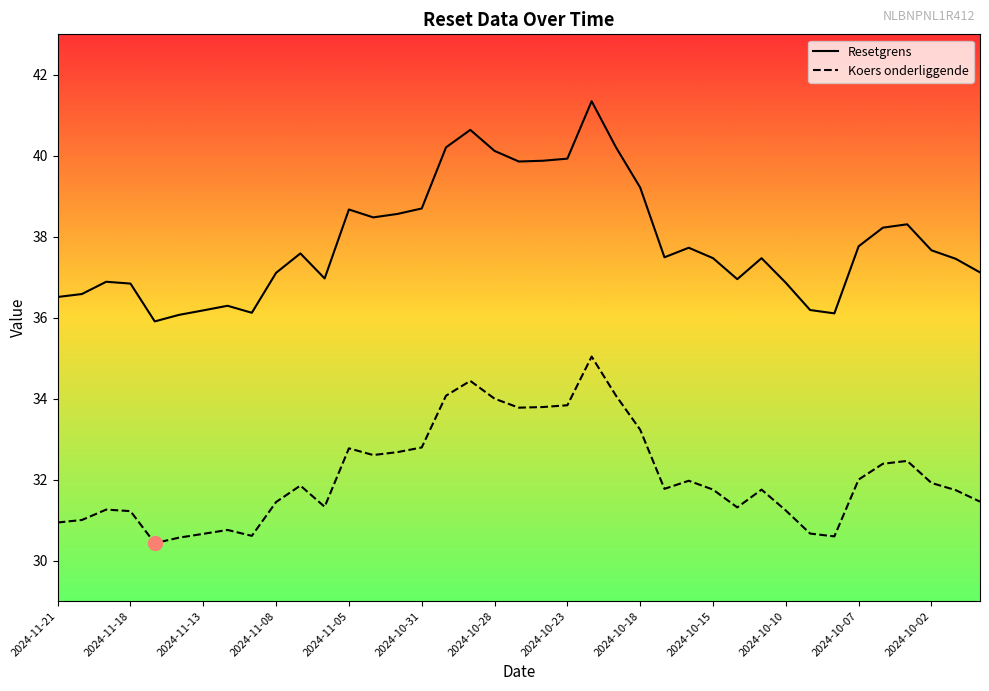

What is the label of the 17th point from the left?

16